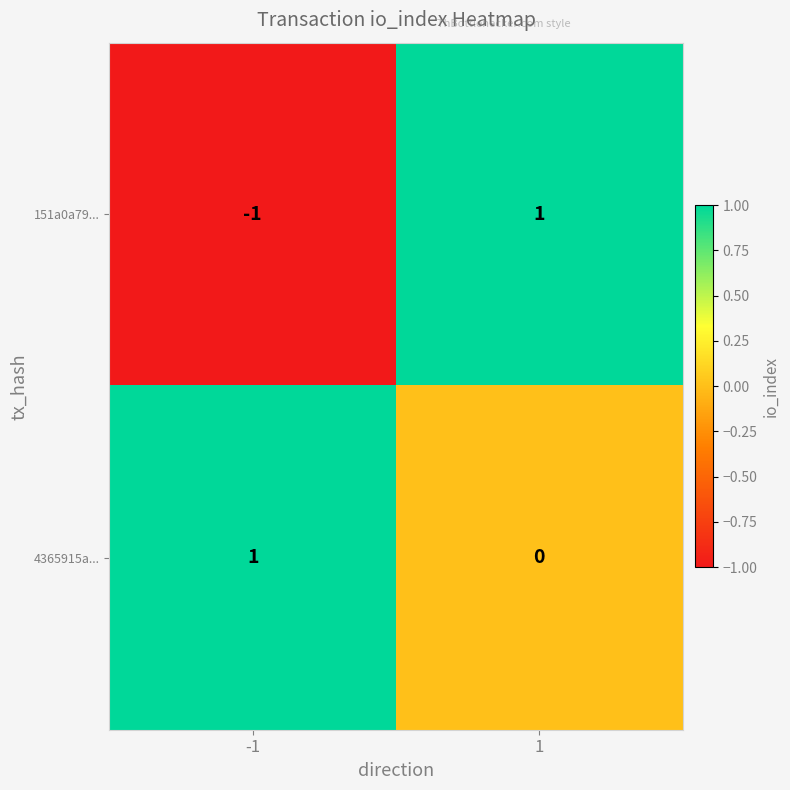

Count the number of categories in the chart.

2